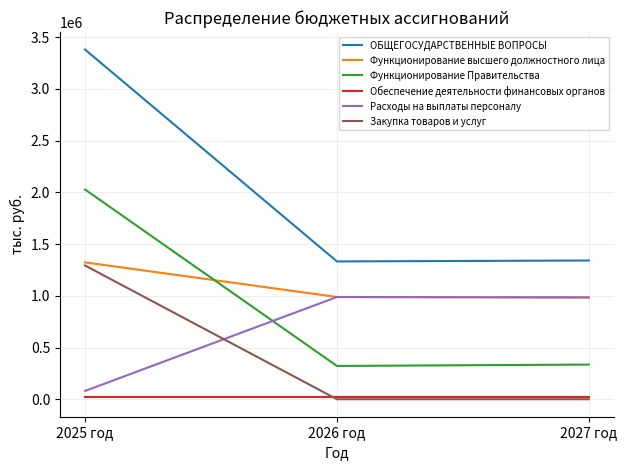

Is this an area chart (filled region under the line)?

No